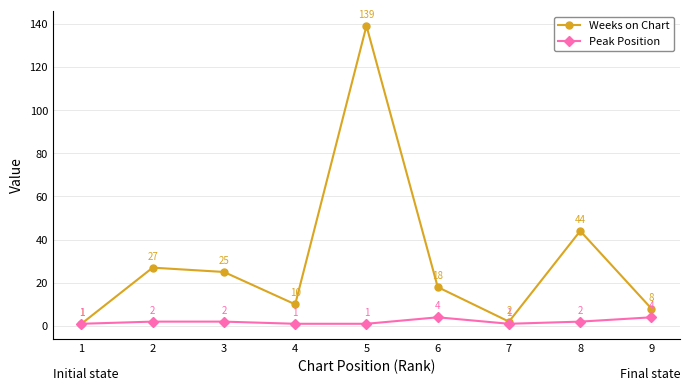

Which series has the largest total across all categories?

Weeks on Chart